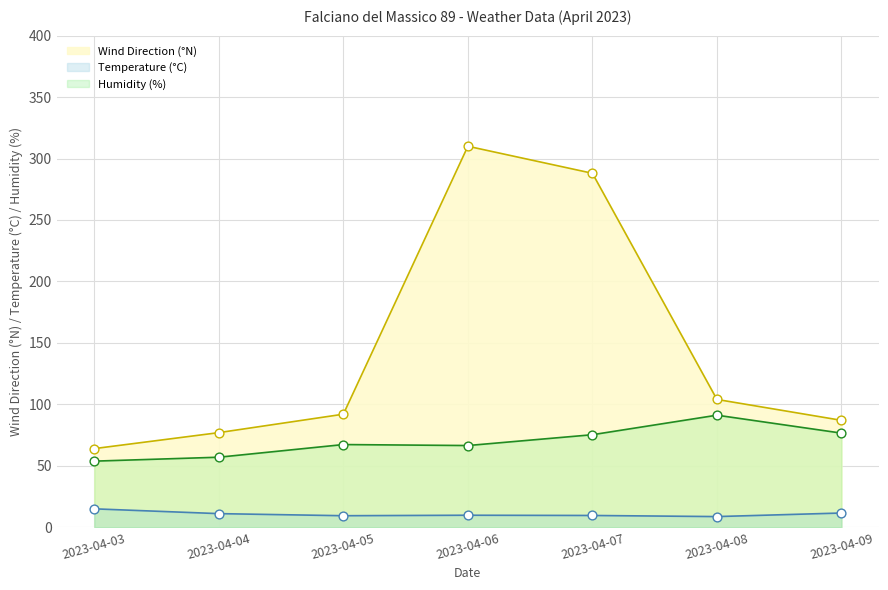

Is the value of Temperature (°C) at 2023-04-03 greater than the value of Humidity (%) at 2023-04-05?

No